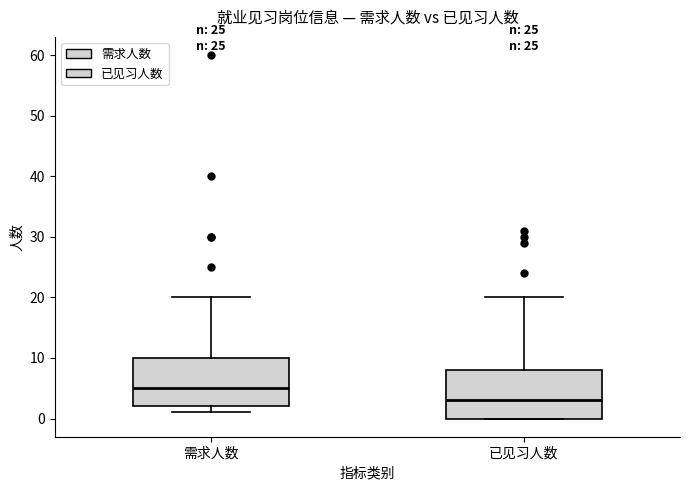

Reading left to right, read every box against the y-axis: the position of its median line, the range the box covers, and the ends of its whiskers. The values are not printed on the chart, so give them approximately, as read against the axis.

需求人数: median 5, box 2 to 10, whiskers 1 to 20
已见习人数: median 3, box 0 to 8, whiskers 0 to 20